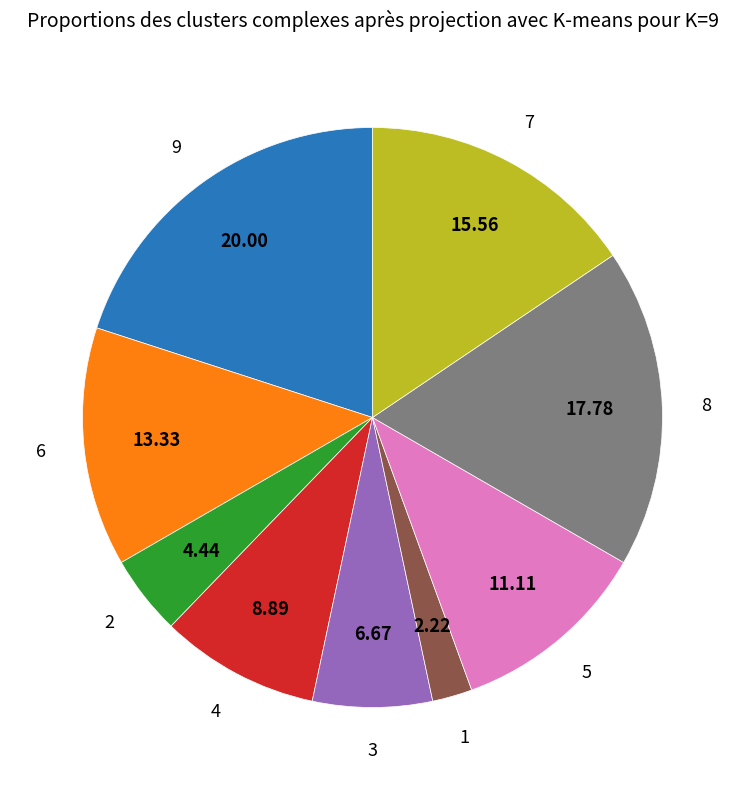

Rank the categories by value from highest to lowest.

9, 8, 7, 6, 5, 4, 3, 2, 1